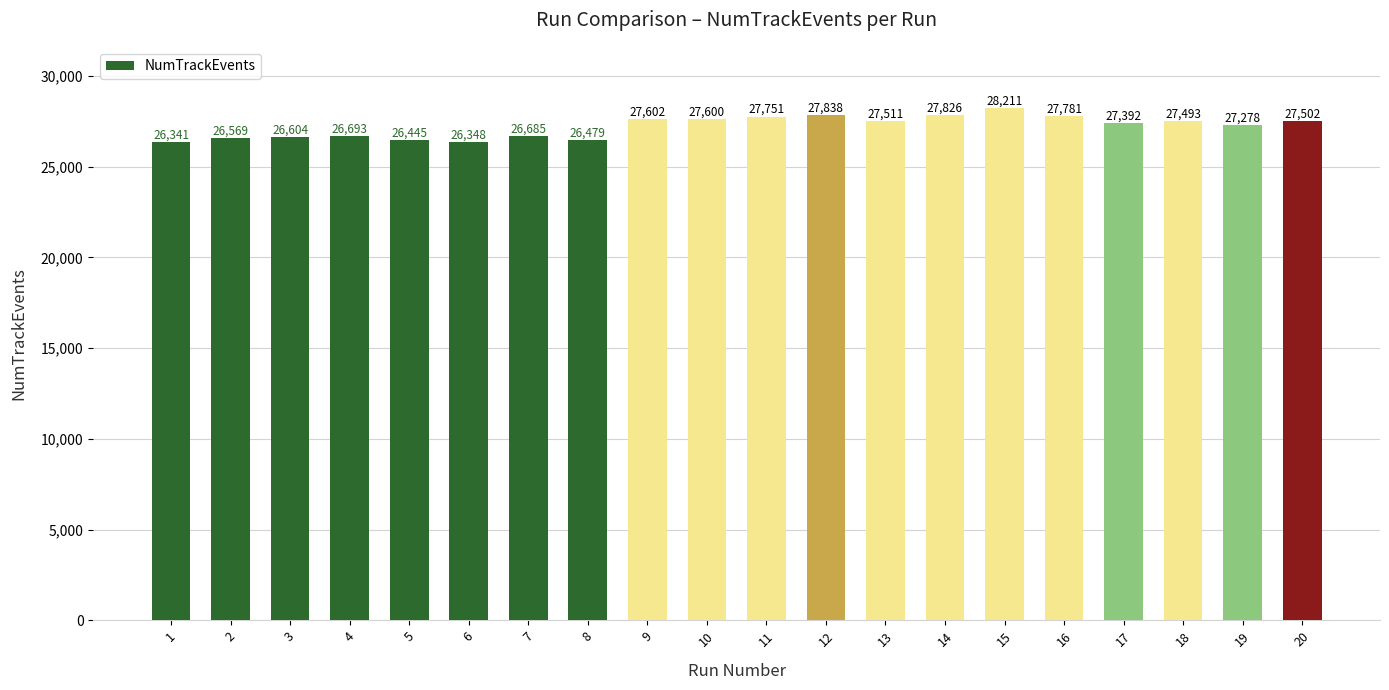

True or false: the data shows 26445 at 5.

True